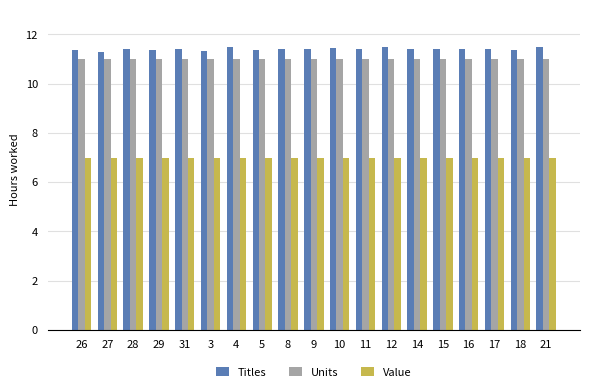

At how many categories does at least one series exceed 10?

19